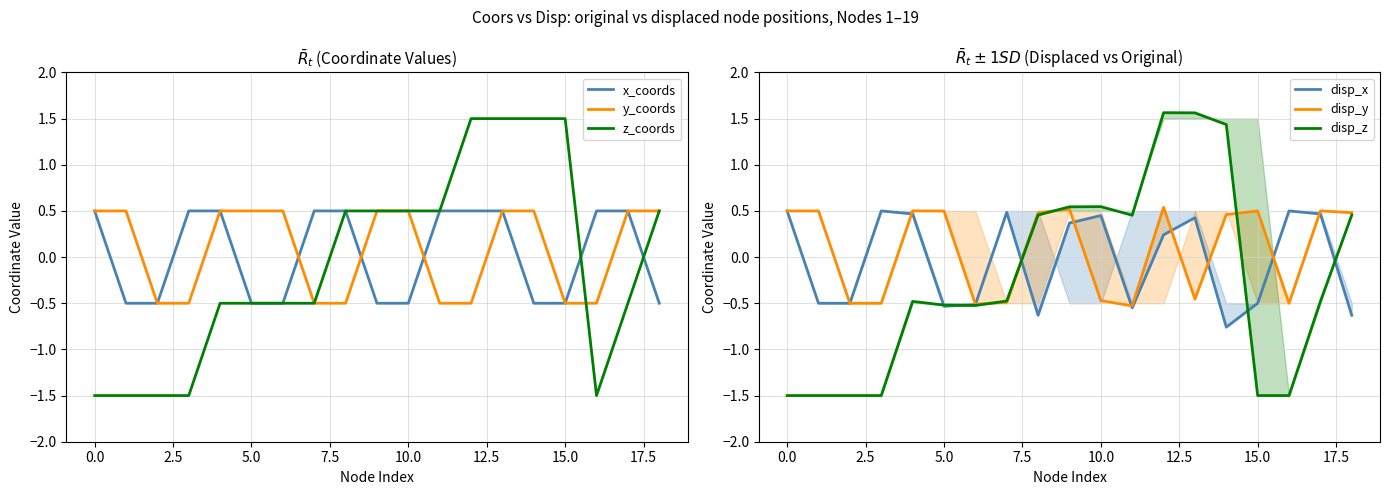

At which category is the sum across all series the highest?

13